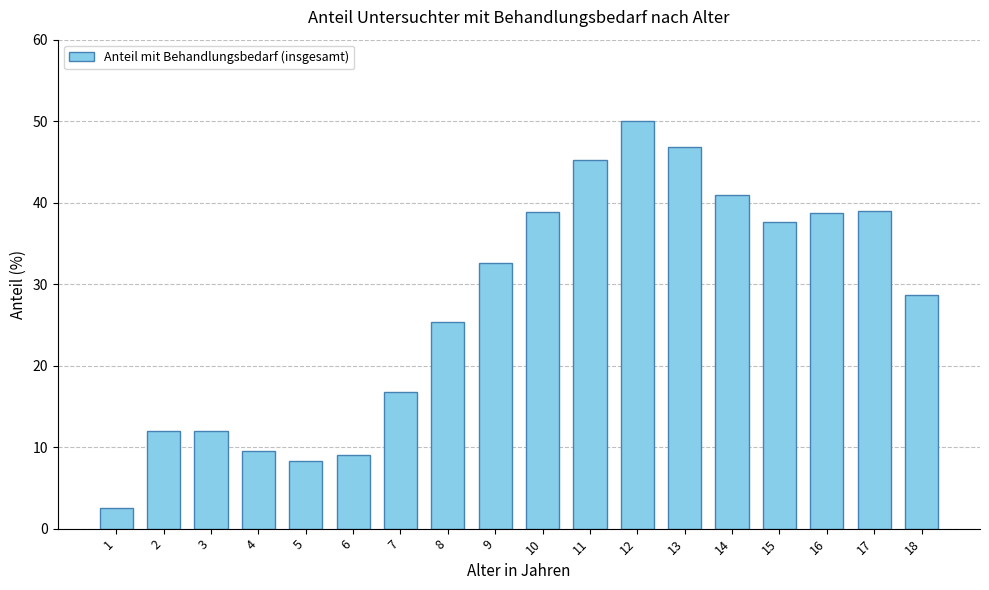

What is the difference between the values at 9 and 6?

23.5